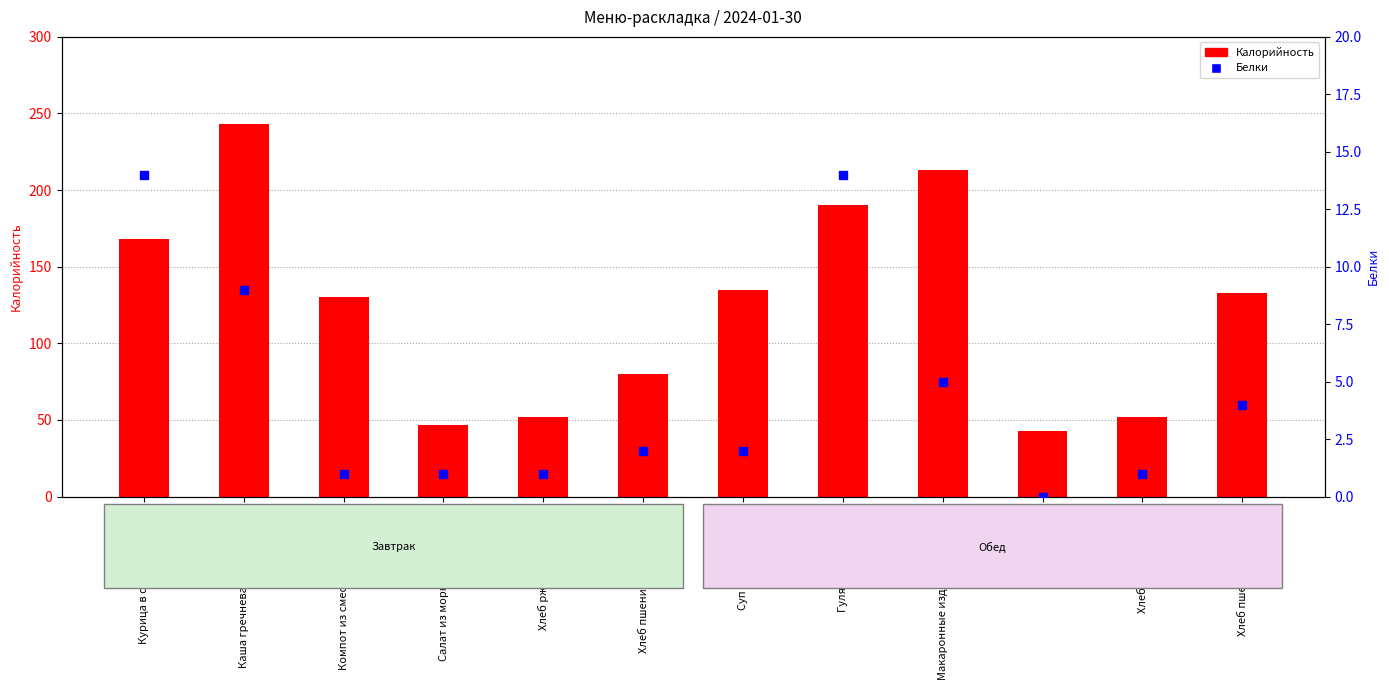

What is the total value across all series at Хлеб ржаной (завтрак)?

53